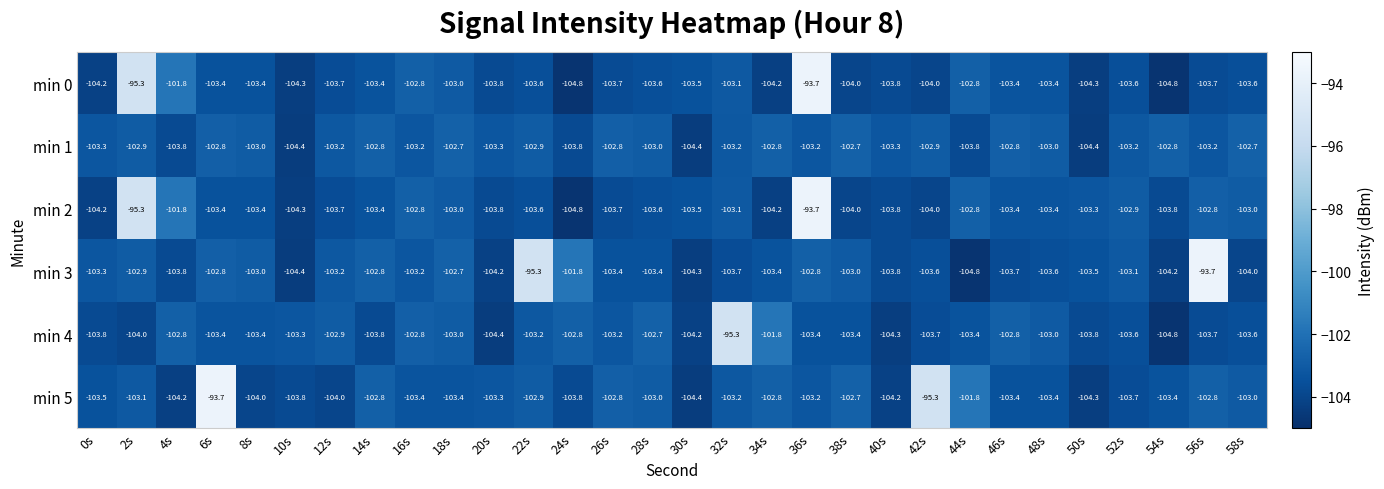

At which label is min 4 closest to -100?

34s